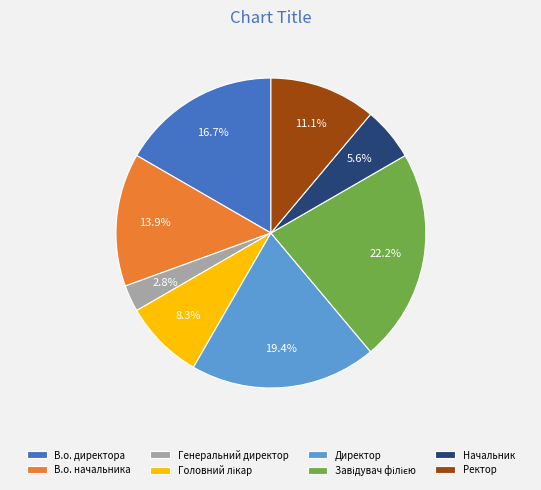

Which has a higher value, Ректор or В.о. начальника?

В.о. начальника